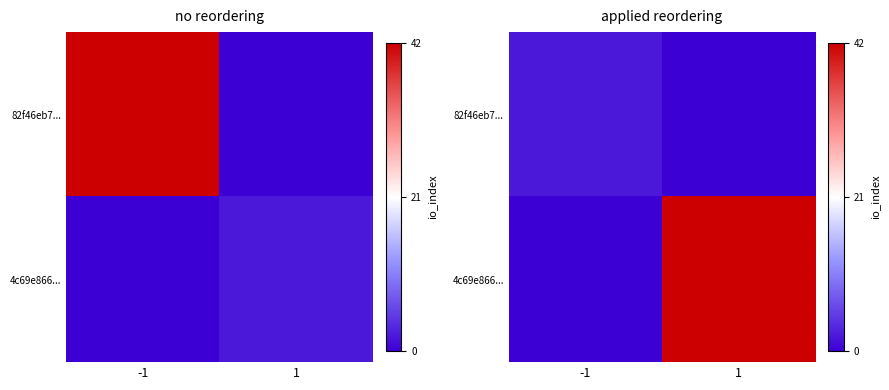

What is the maximum value shown in the chart?

42